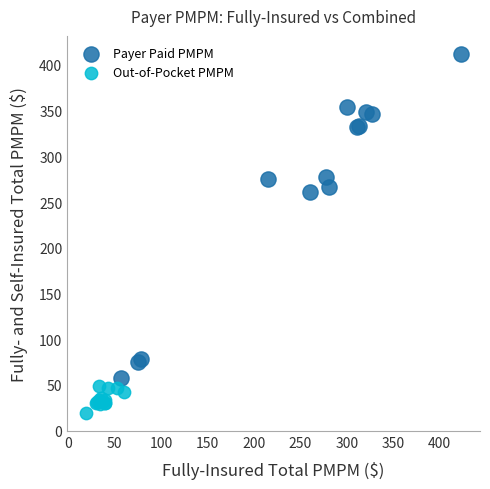

Which series reaches the maximum Y coordinate?

Payer Paid PMPM